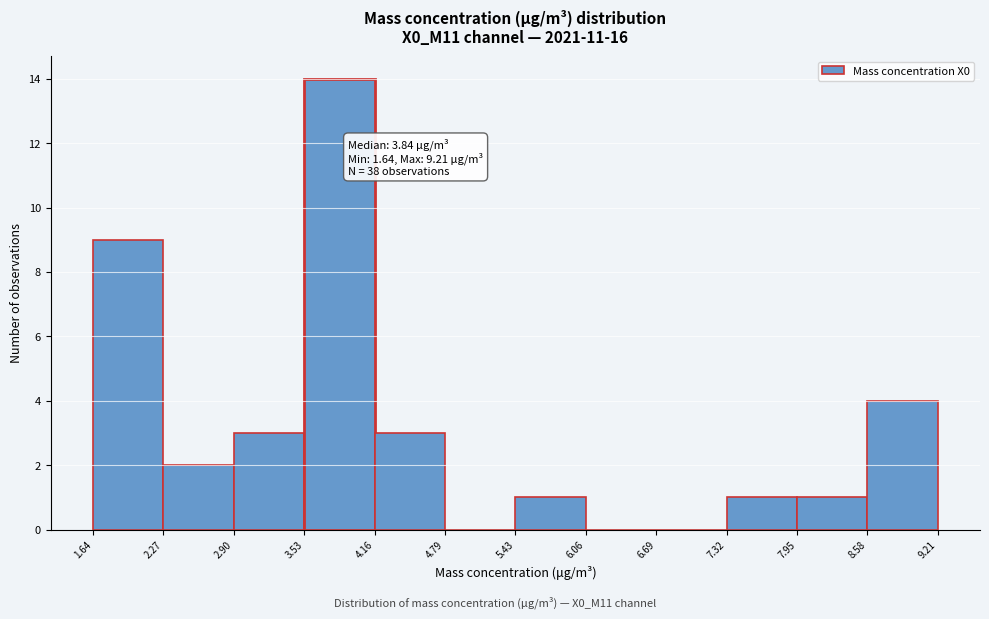

Which range on the x-axis has the tallest bar?

3.53 to 4.16